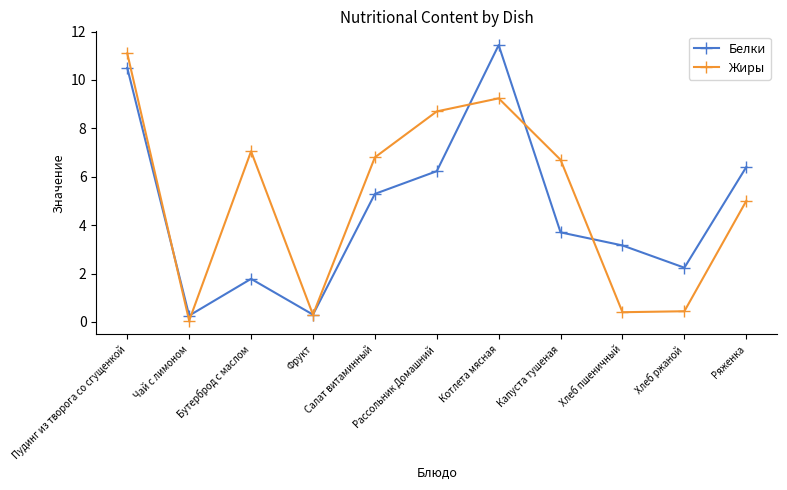

What is the average value of the Жиры series?

5.1